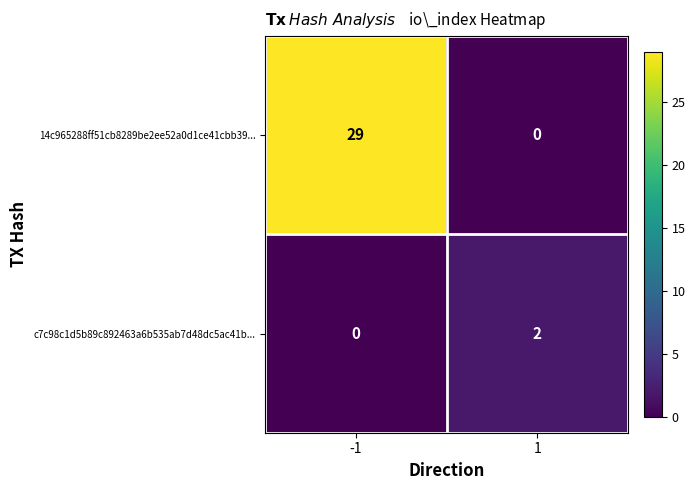

Count the number of categories in the chart.

2